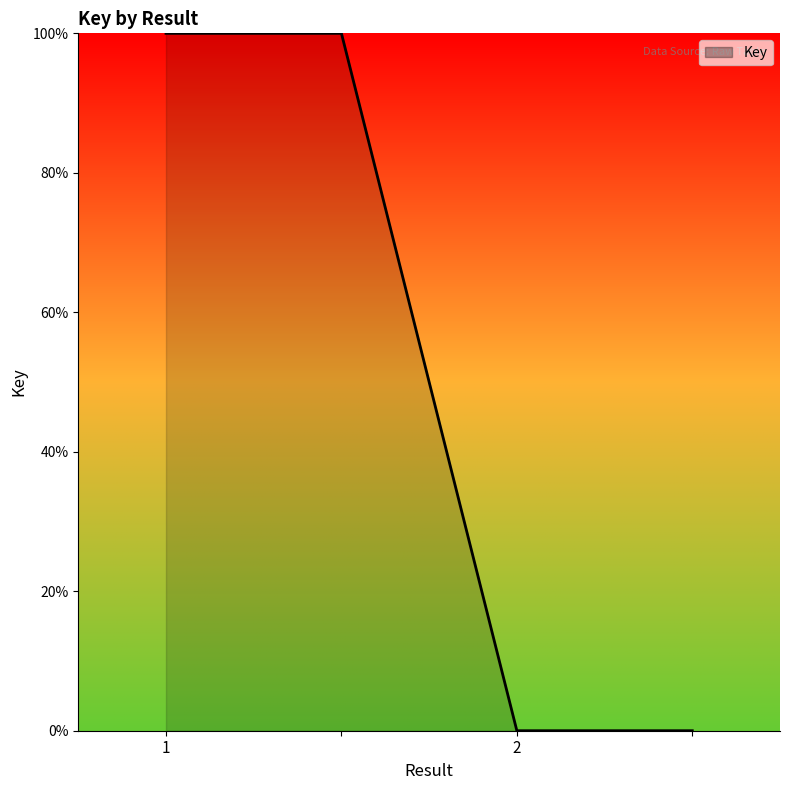

What is the change in value from  to ?

-100